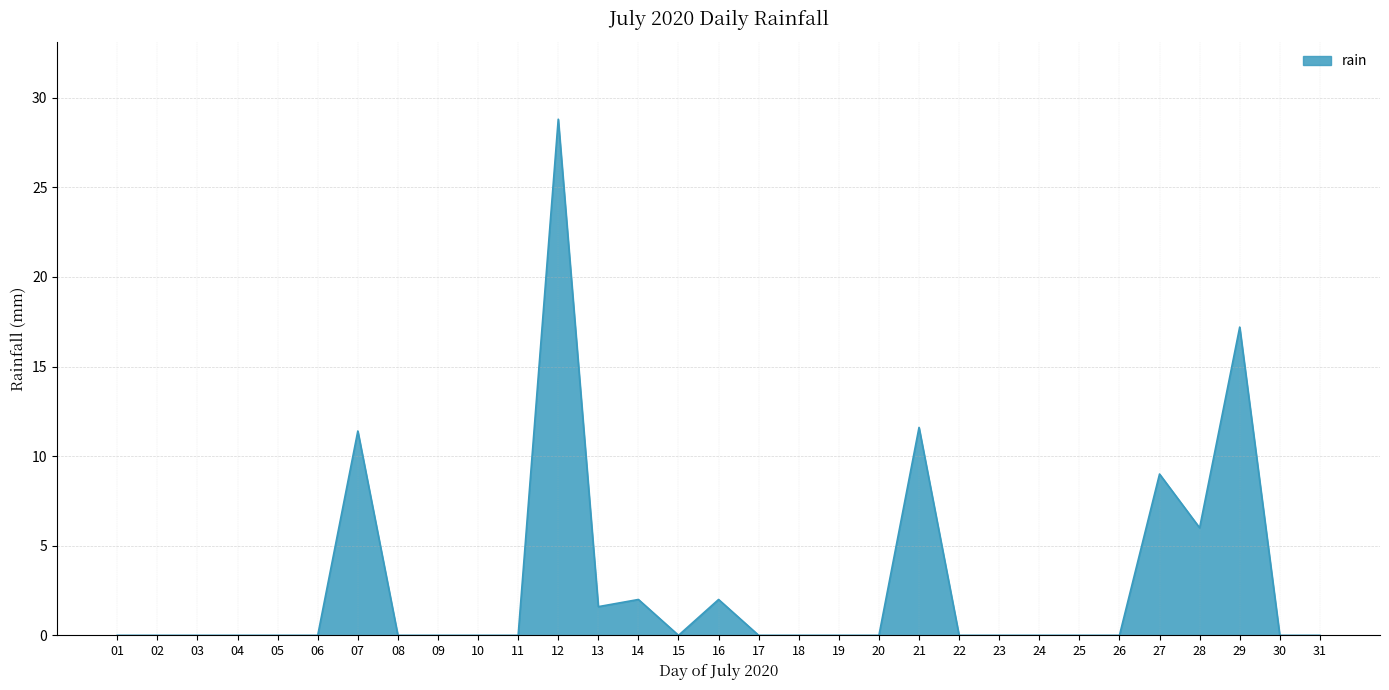

What is the difference between the maximum and minimum values?

28.8